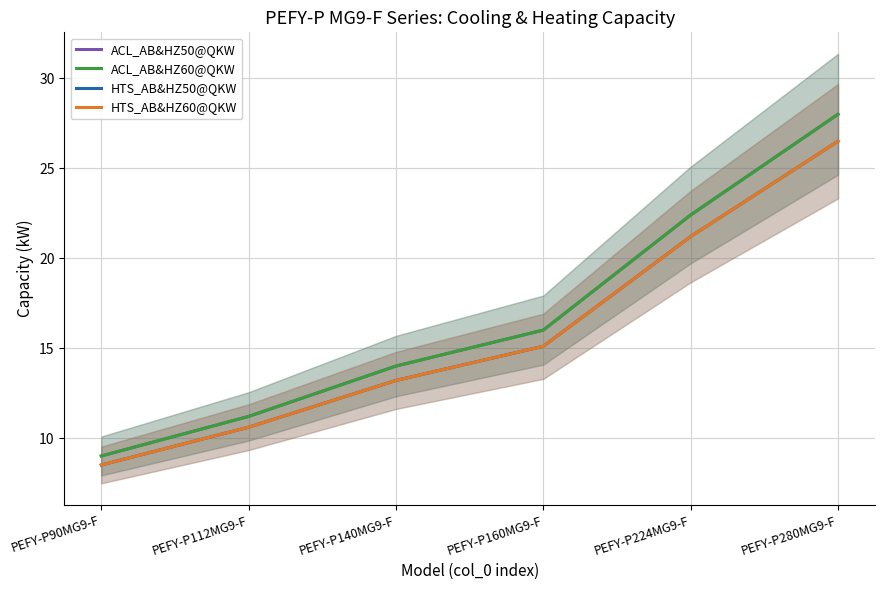

At which label is HTS_AB&HZ50@QKW closest to 17?

PEFY-P160MG9-F